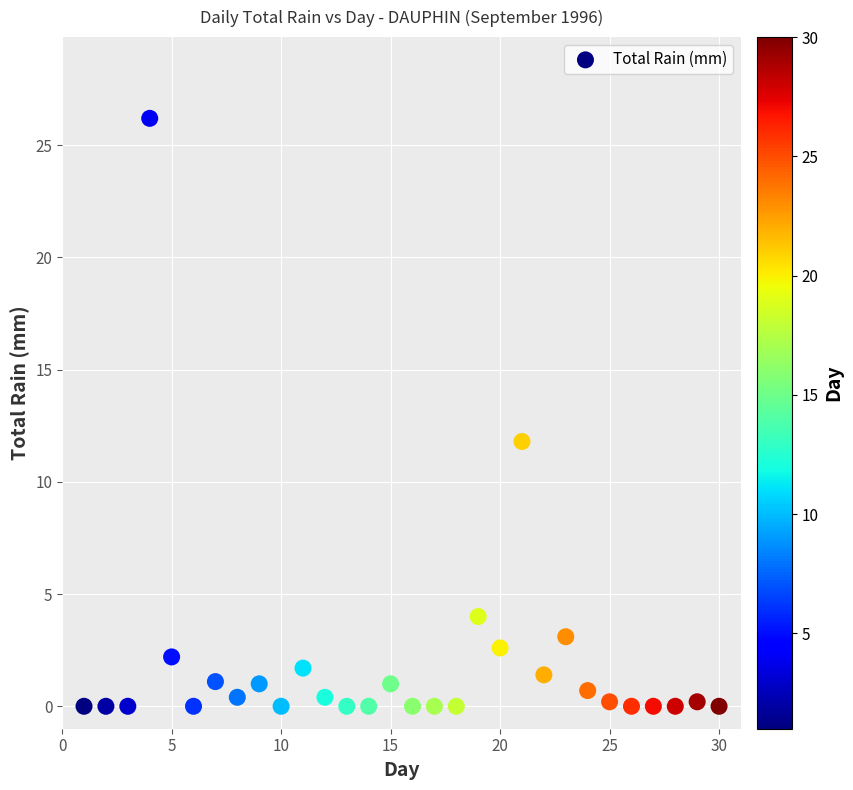

What is the range of X values (max minus min)?

29.0